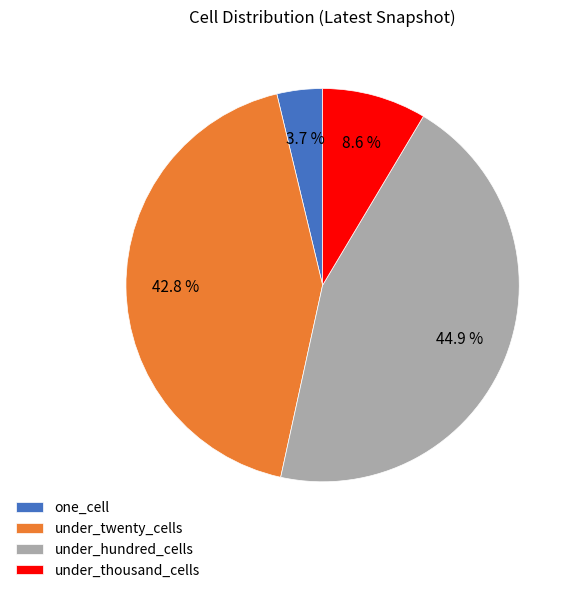

Between under_hundred_cells and one_cell, which is larger?

under_hundred_cells